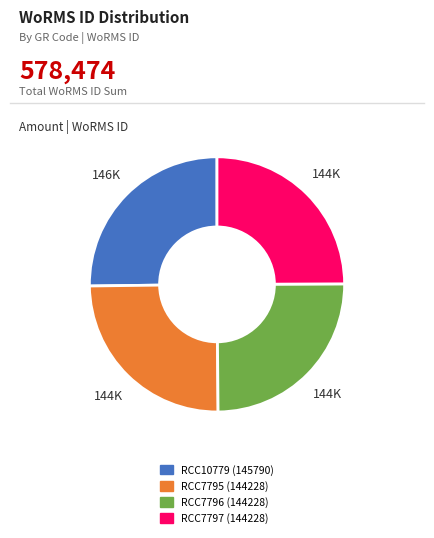

The RCC10779 slice represents 25% of the pie. True or false?

True